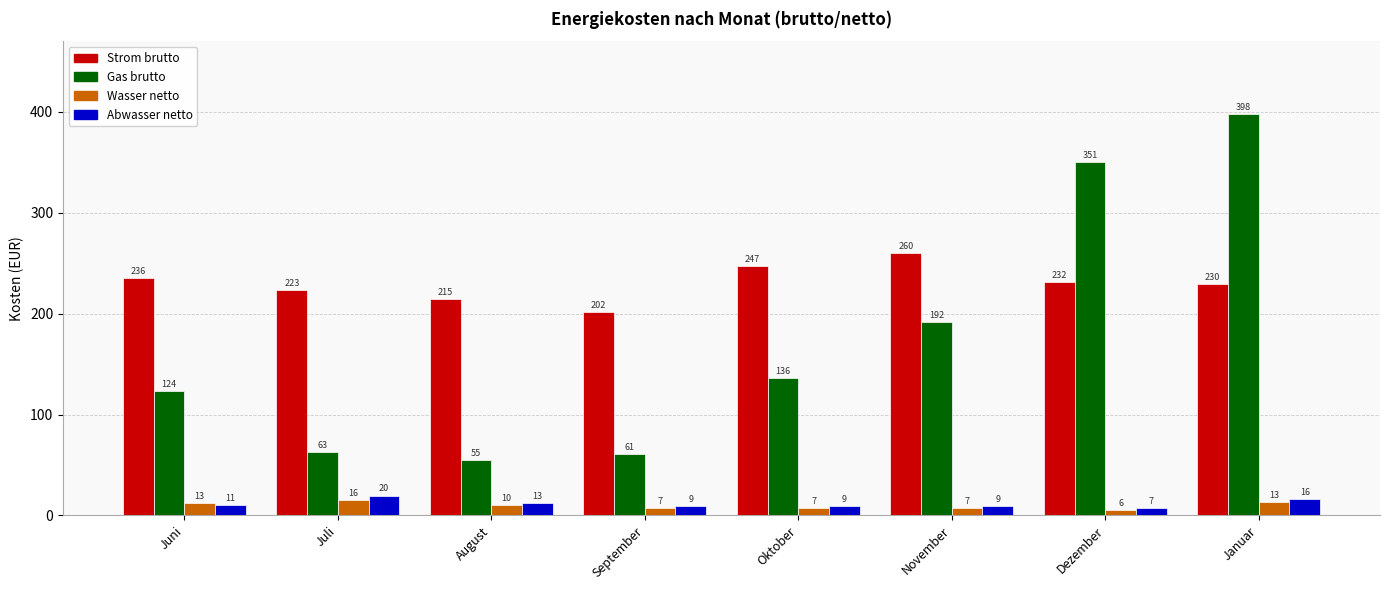

The Abwasser netto series shows 7.2 at Dezember. True or false?

True